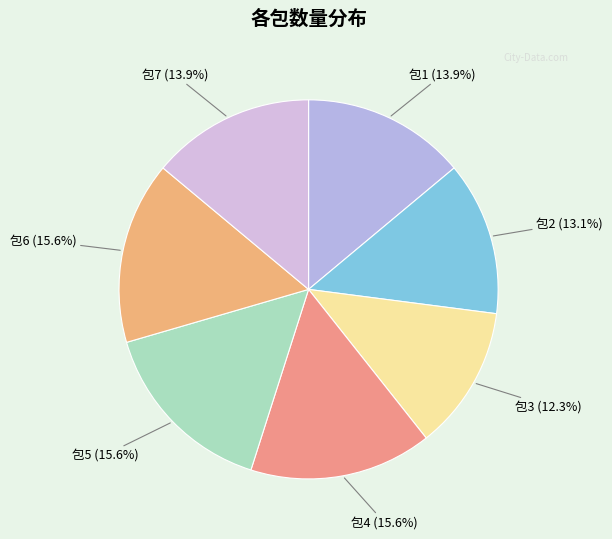

What percentage is NOT represented by 包7?

86.1%